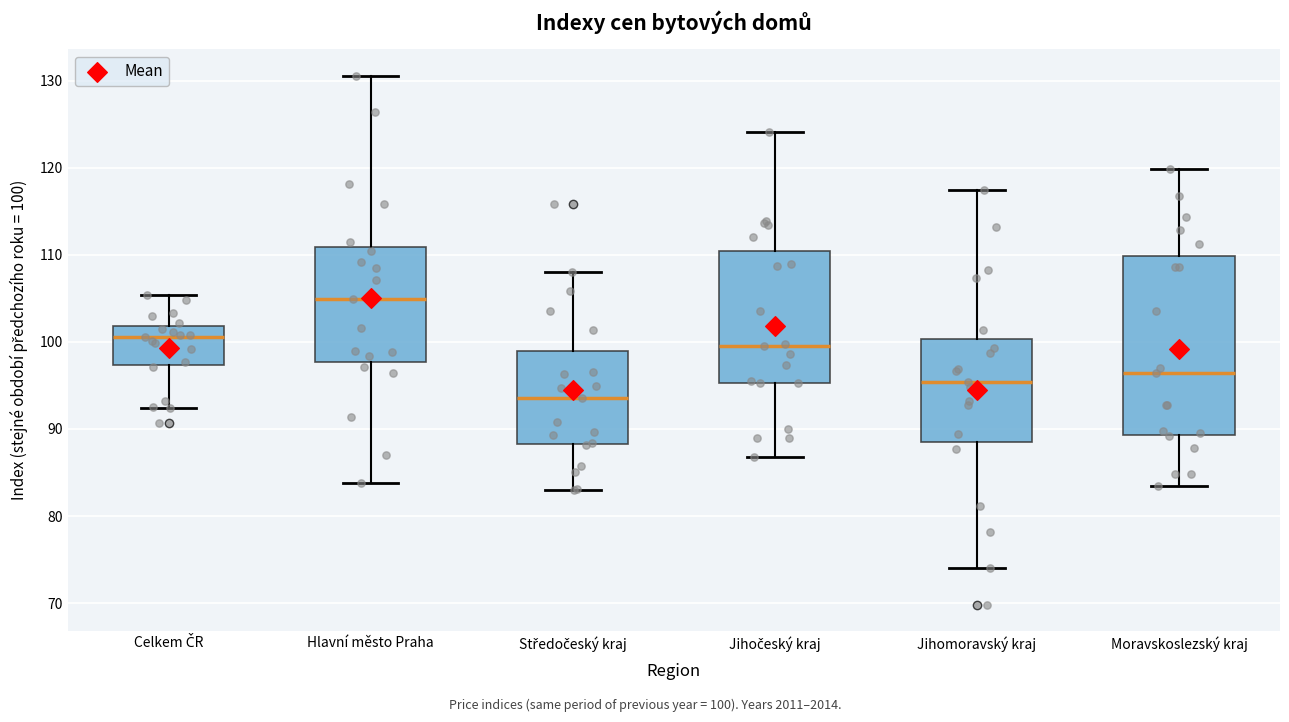

Where does the median line of the box for Celkem ČR sit on the y-axis? The values are not printed on the chart, so give them approximately, as read against the axis.

101